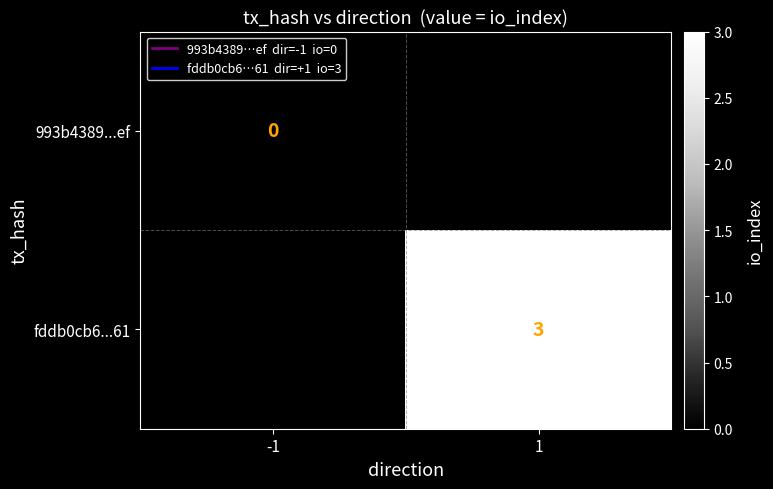

Is it true that fddb0cb6...61 equals 3 at 1?

True